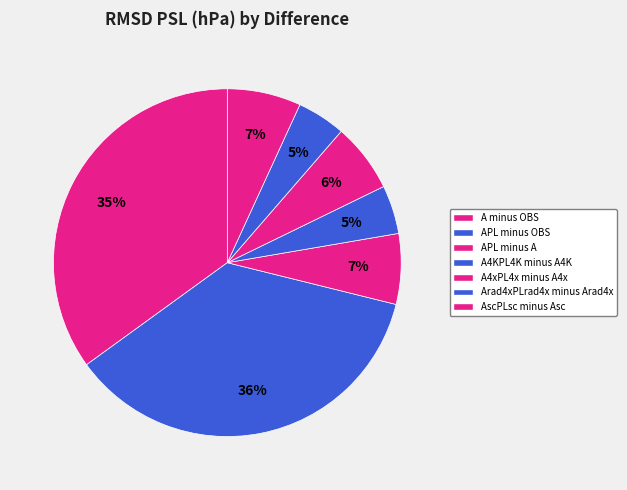

How many segments does this pie chart have?

7